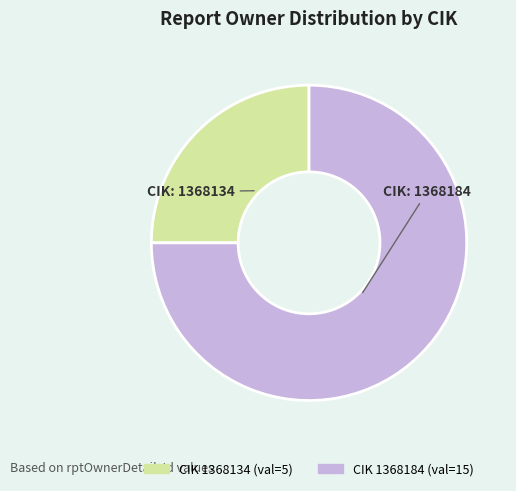

Is there any slice that represents more than half of the pie?

Yes